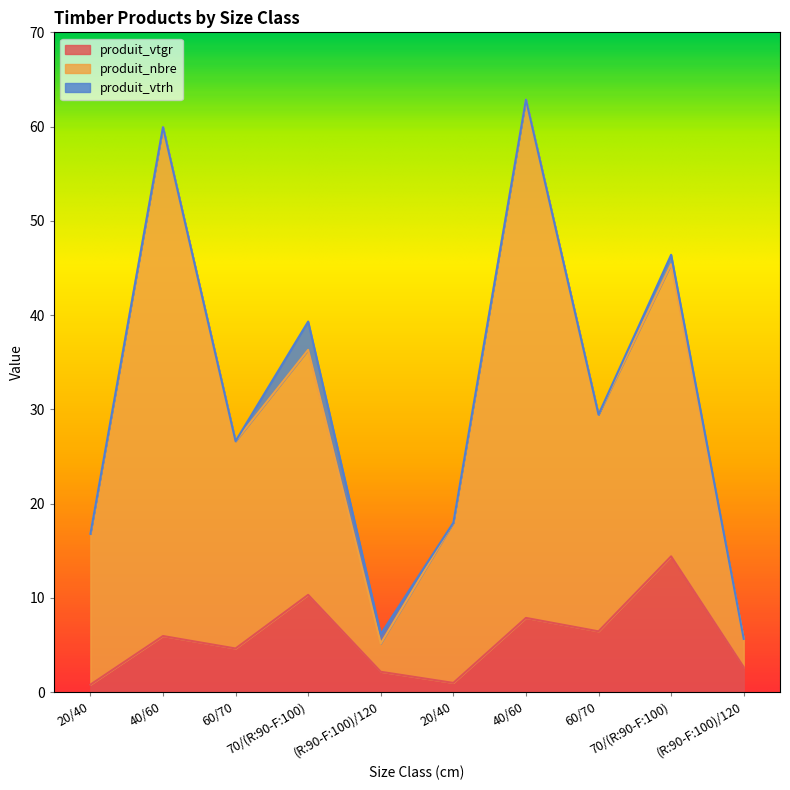

True or false: produit_nbre and produit_vtgr cross at least once.

False